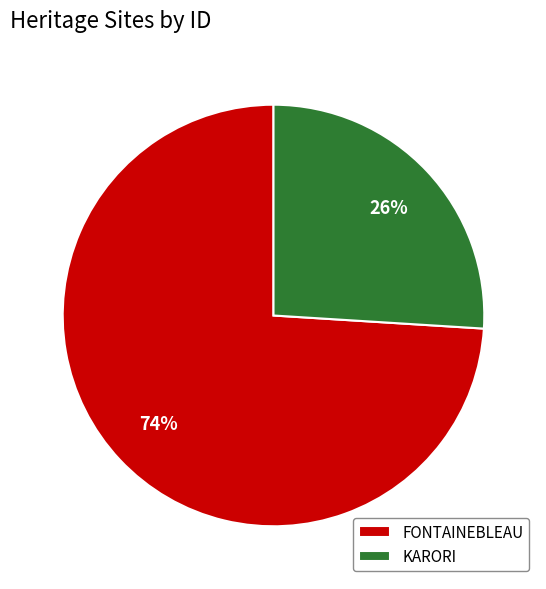

To the nearest percent, what percentage of the pie is KARORI?

26%